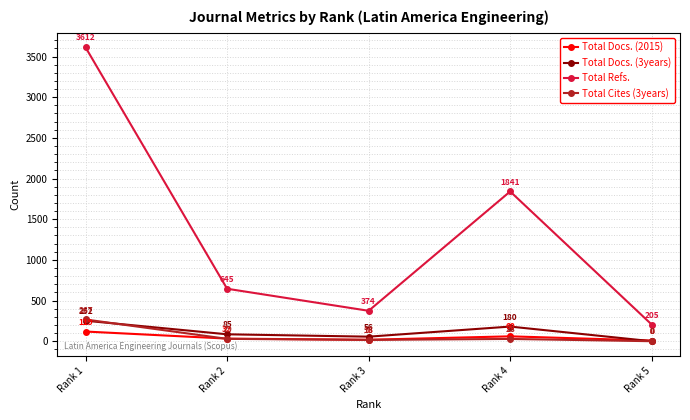

Reading left to right, what are all the values shown in this chart?

Total Docs. (2015): Rank 1=119	Rank 2=32	Rank 3=18	Rank 4=60	Rank 5=8
Total Docs. (3years): Rank 1=252	Rank 2=85	Rank 3=56	Rank 4=180	Rank 5=0
Total Refs.: Rank 1=3612	Rank 2=645	Rank 3=374	Rank 4=1841	Rank 5=205
Total Cites (3years): Rank 1=267	Rank 2=29	Rank 3=16	Rank 4=28	Rank 5=0